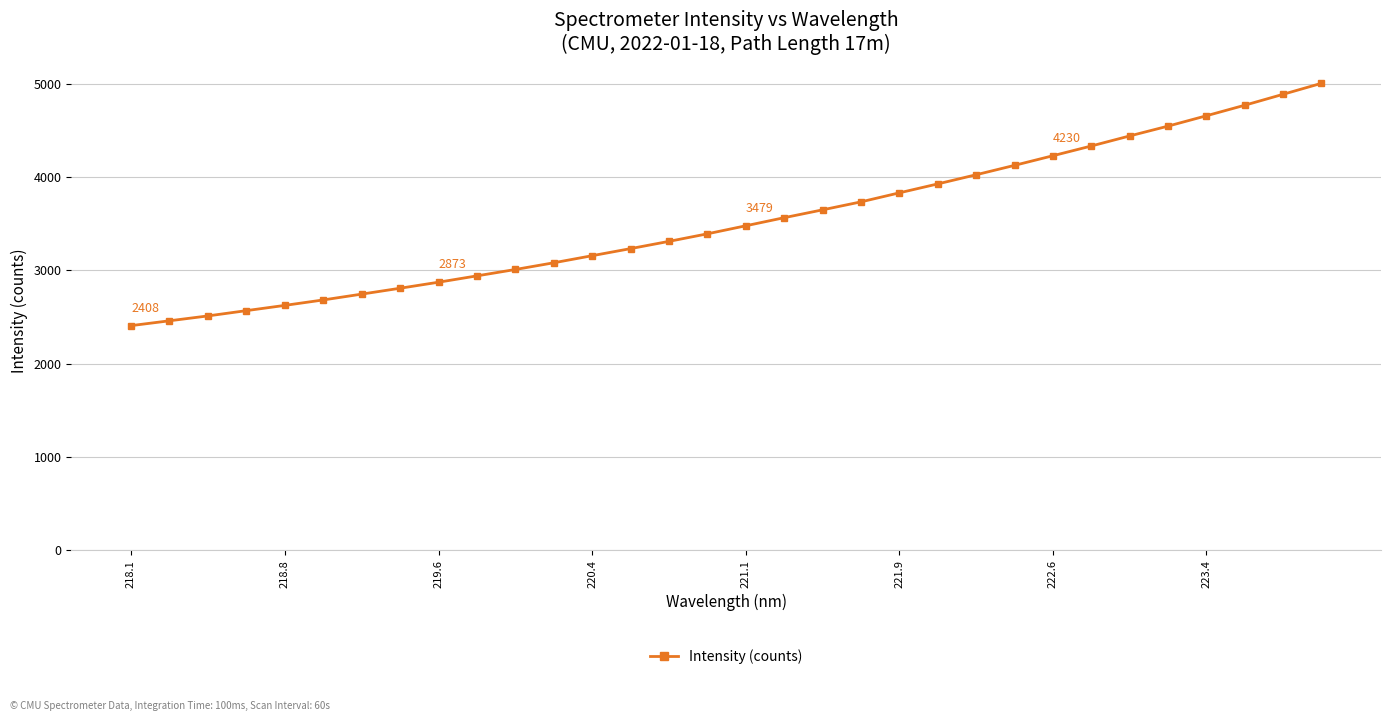

What is the greatest value displayed?

5006.3